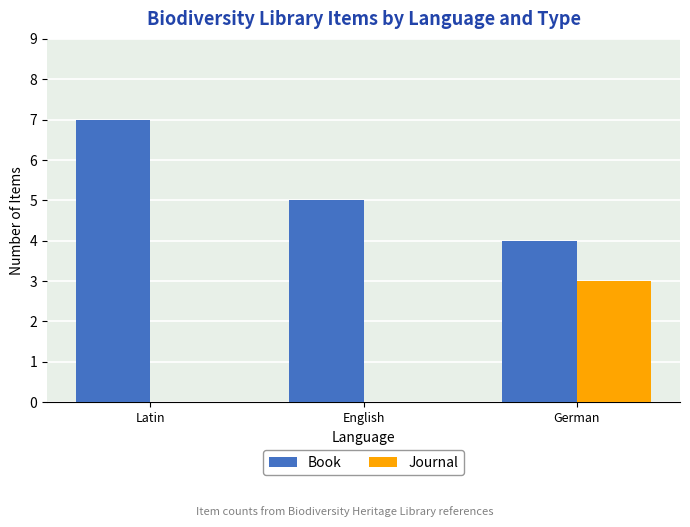

What is the difference between the Journal values at German and English?

3